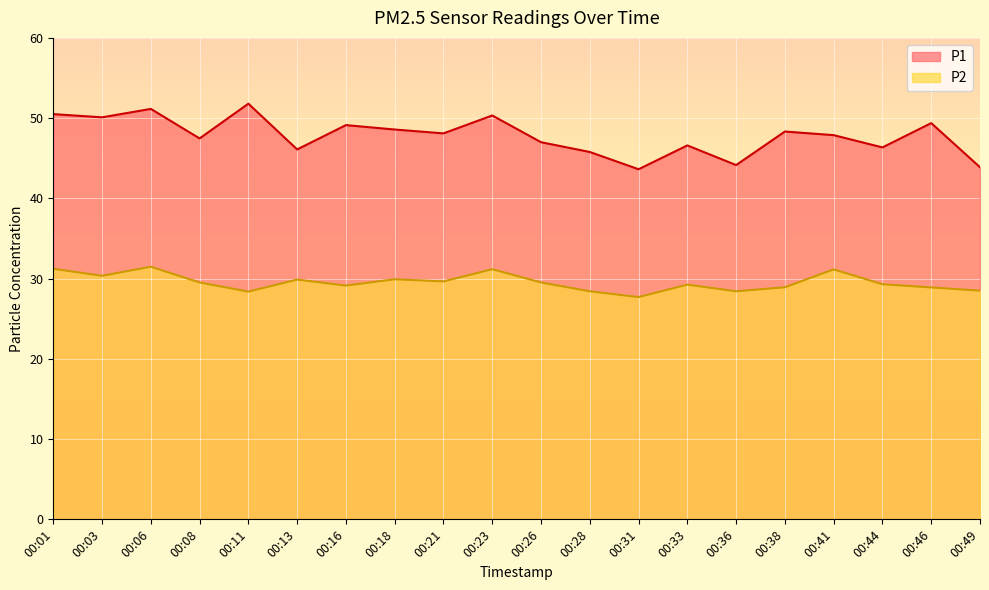

How many lines are shown in the chart?

2